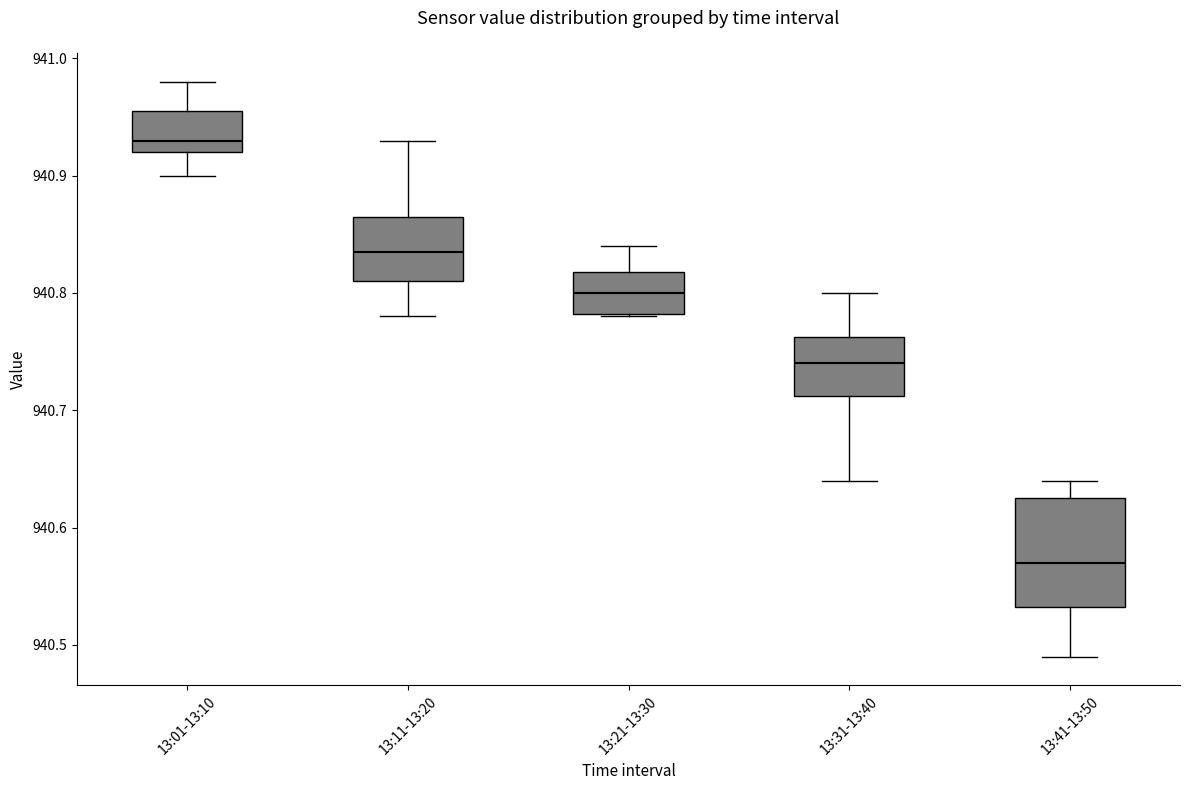

Reading left to right, transcribe this box plot: for each box, give where its median line is, the range the box spans, and where its two whiskers end, as read against the y-axis. The values are not printed on the chart, so give them approximately, as read against the axis.

13:01-13:10: median 940.93, box 940.92 to 940.96, whiskers 940.90 to 940.98
13:11-13:20: median 940.84, box 940.81 to 940.87, whiskers 940.78 to 940.93
13:21-13:30: median 940.80, box 940.78 to 940.82, whiskers 940.78 to 940.84
13:31-13:40: median 940.74, box 940.71 to 940.76, whiskers 940.64 to 940.80
13:41-13:50: median 940.57, box 940.53 to 940.63, whiskers 940.49 to 940.64